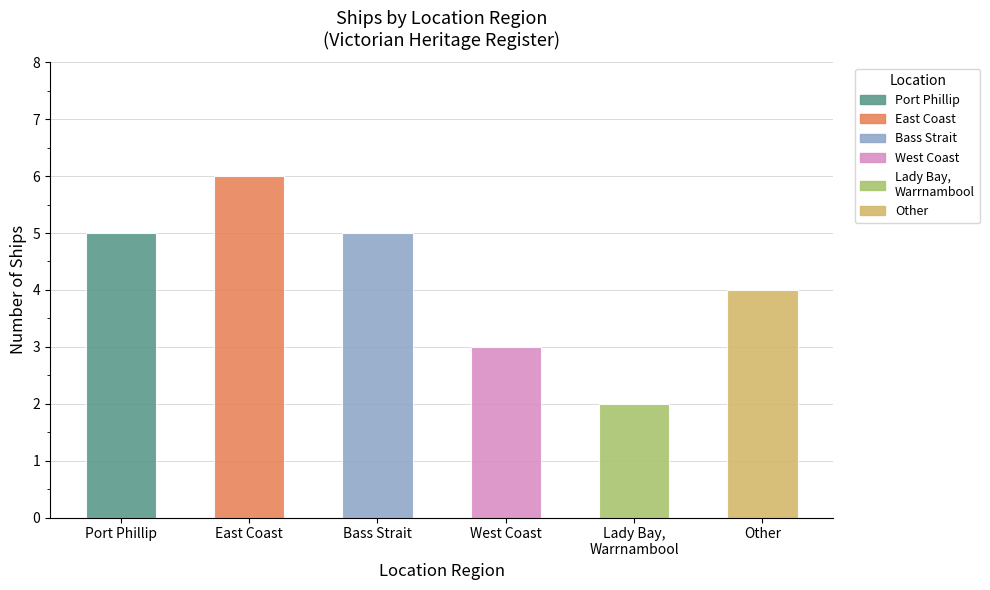

What is the maximum value shown in the chart?

6